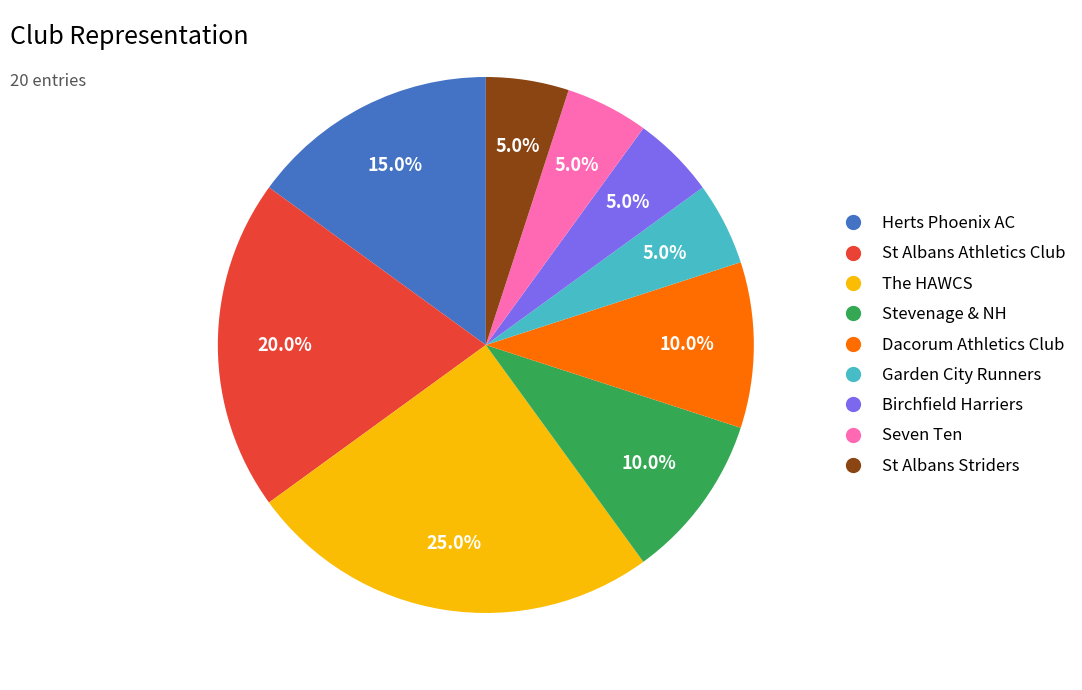

How many segments does this pie chart have?

9